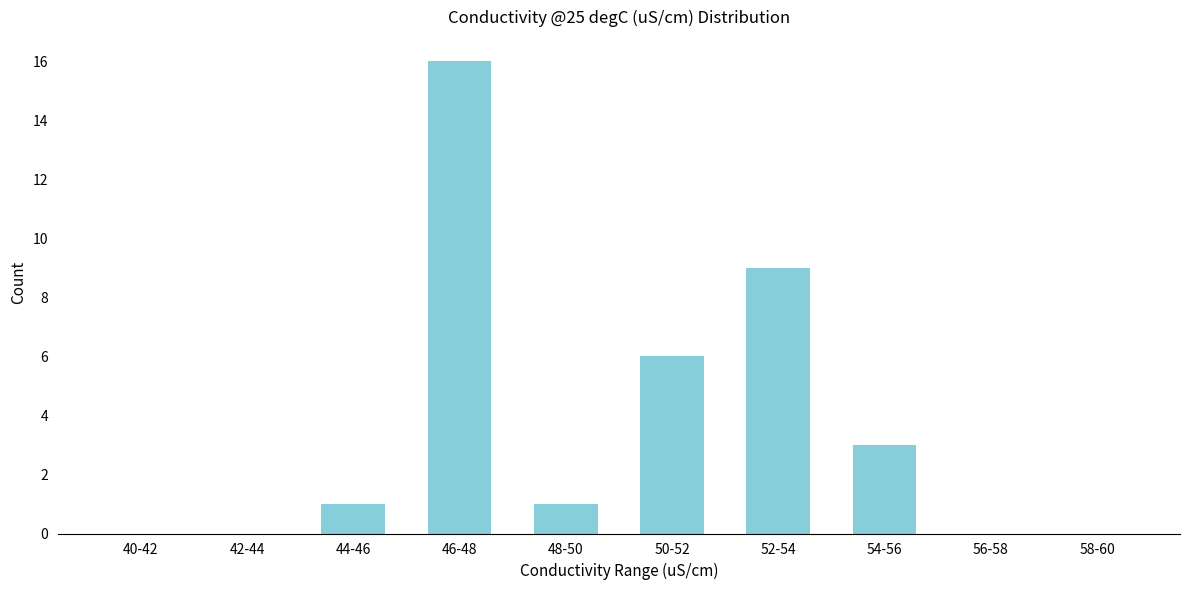

Reading right to left, extract all data points from this chart.

58-60=0	56-58=0	54-56=3	52-54=9	50-52=6	48-50=1	46-48=16	44-46=1	42-44=0	40-42=0